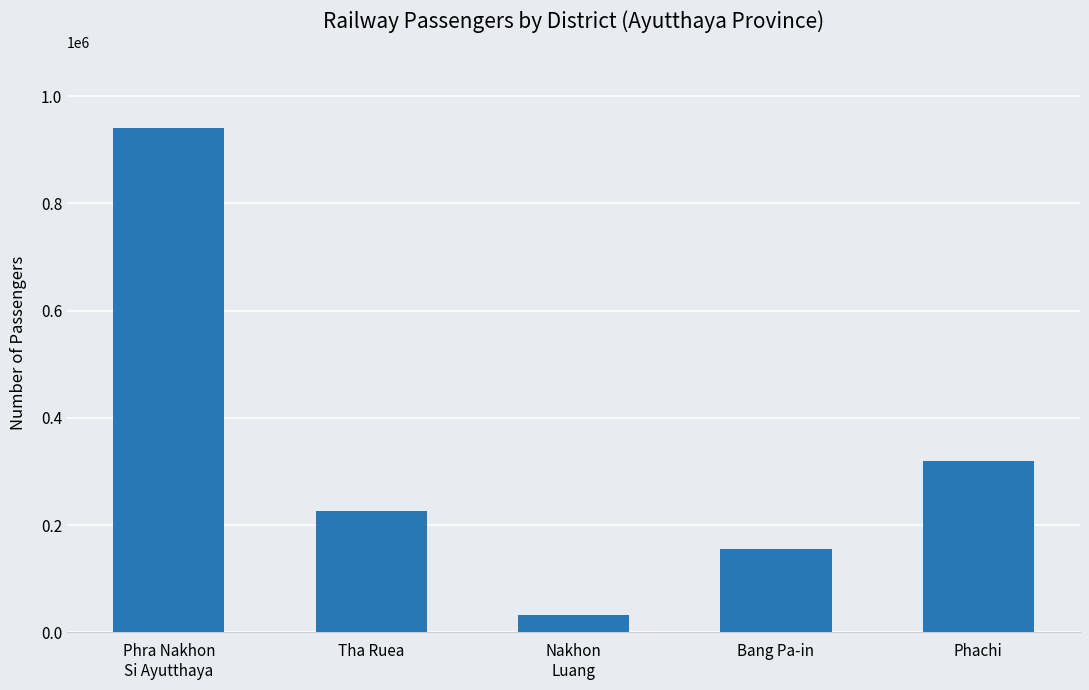

Which has a higher value, Phachi or Bang Pa-in?

Phachi